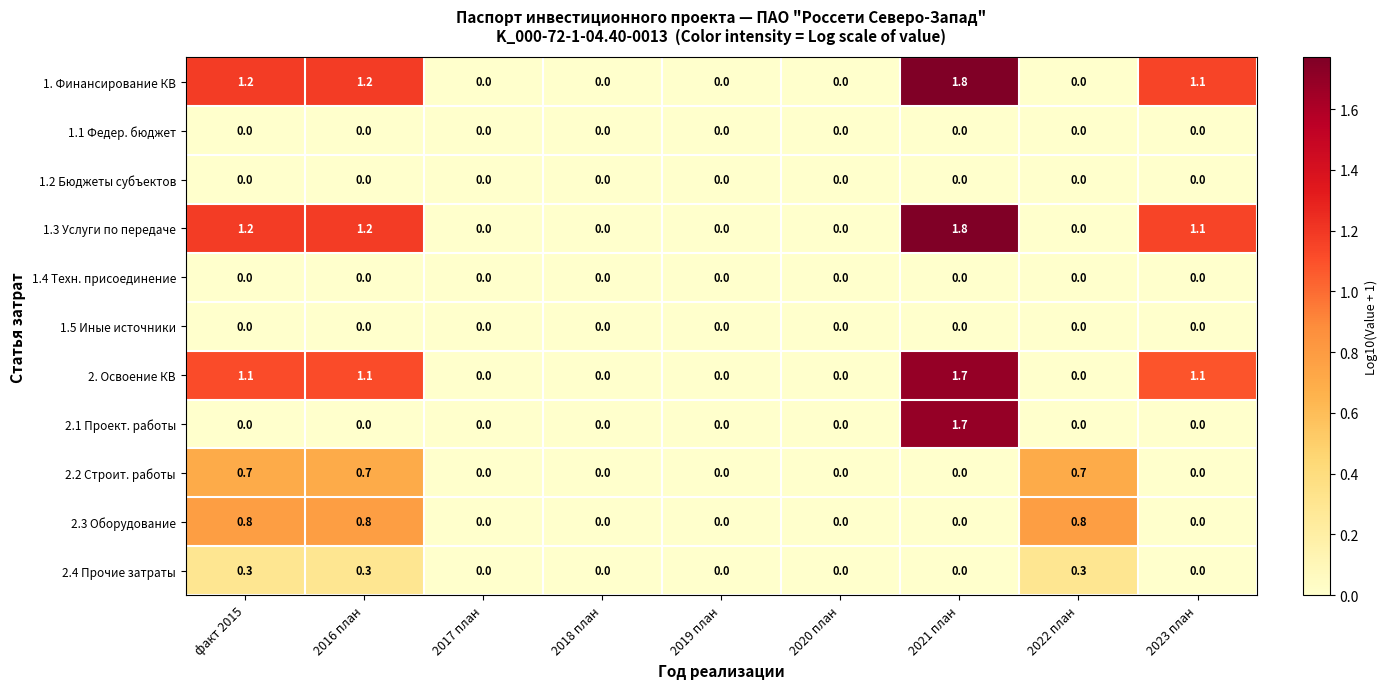

What is the maximum value shown in the chart?

1.8